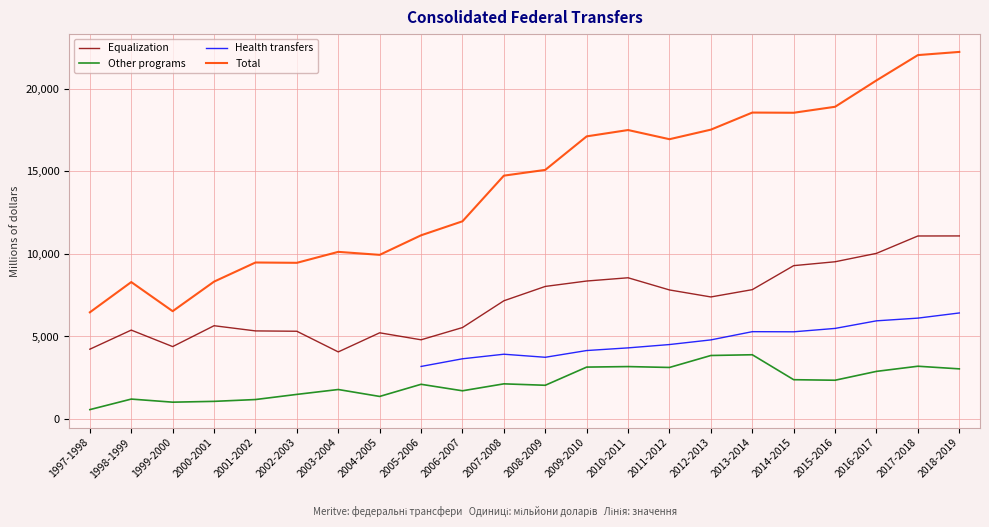

What is the value of the Total point at the 16th from the left?

17517.0